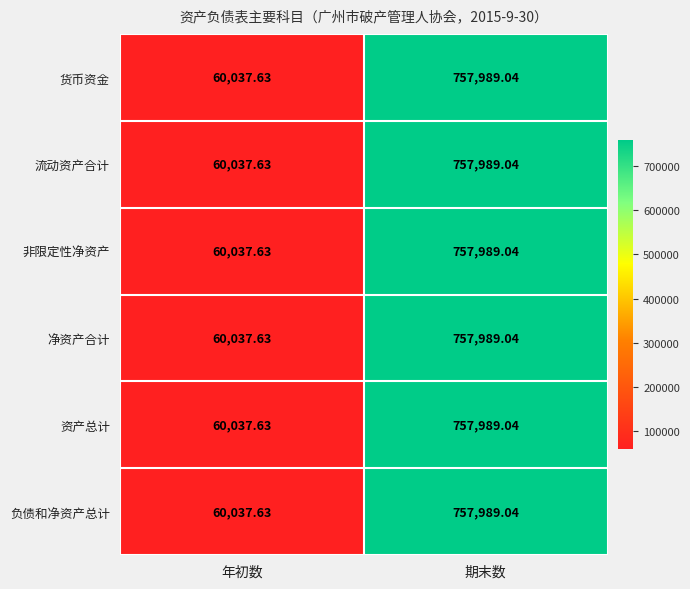

Count the number of data series in this chart.

6